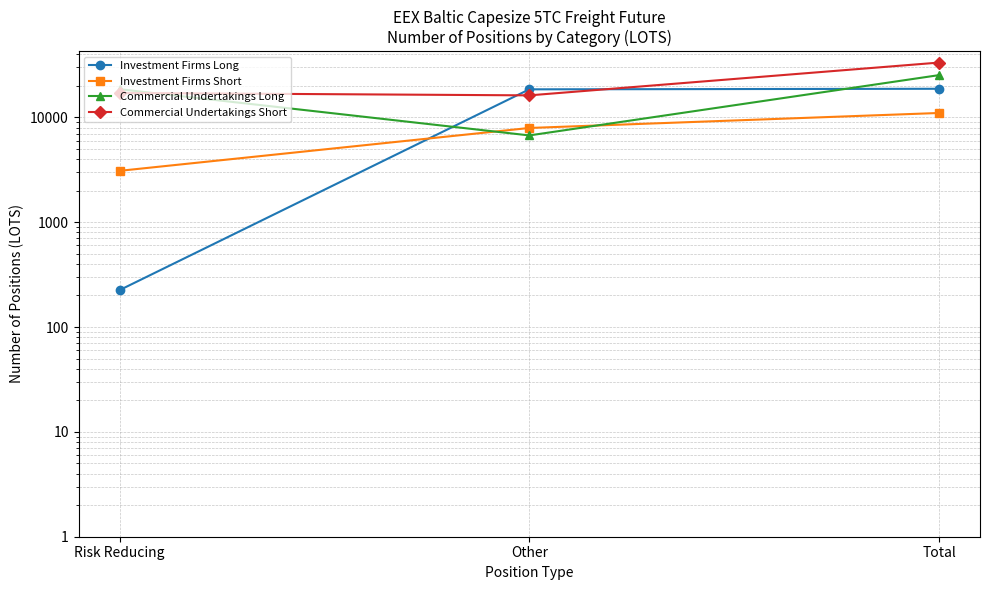

What is the label of the 2nd point from the right?

Other